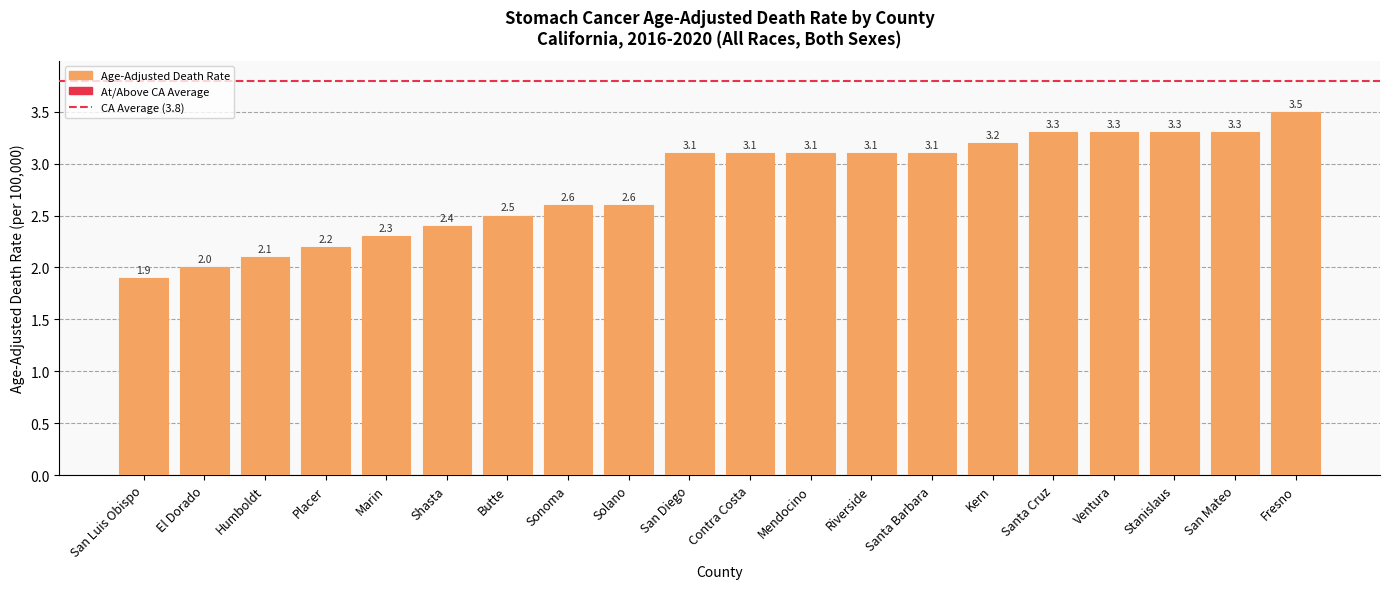

What is the difference between the values at El Dorado and San Mateo?

1.3